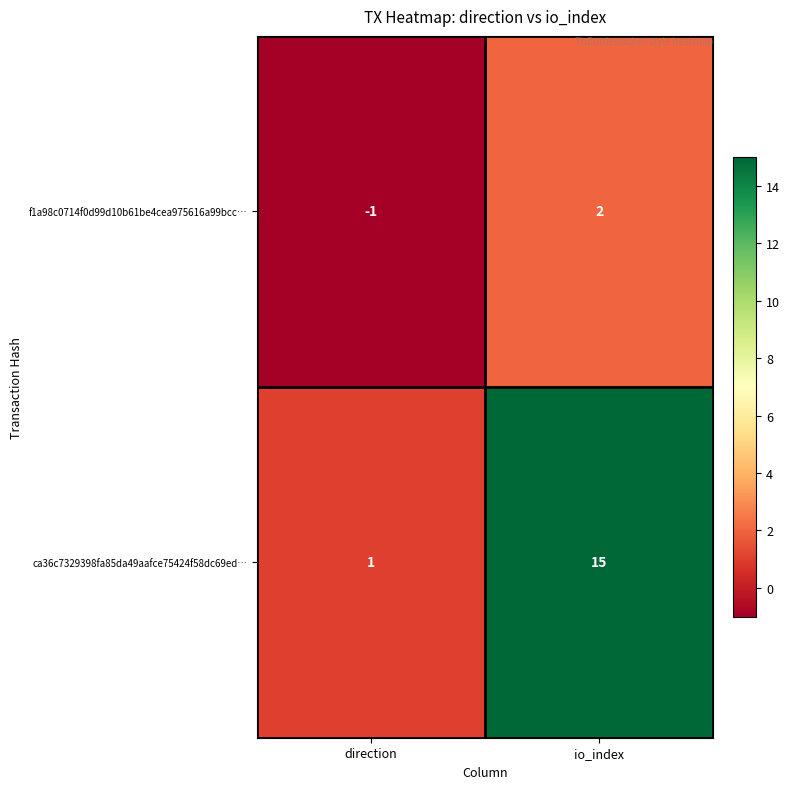

At which category does the chart reach its peak across all series?

io_index